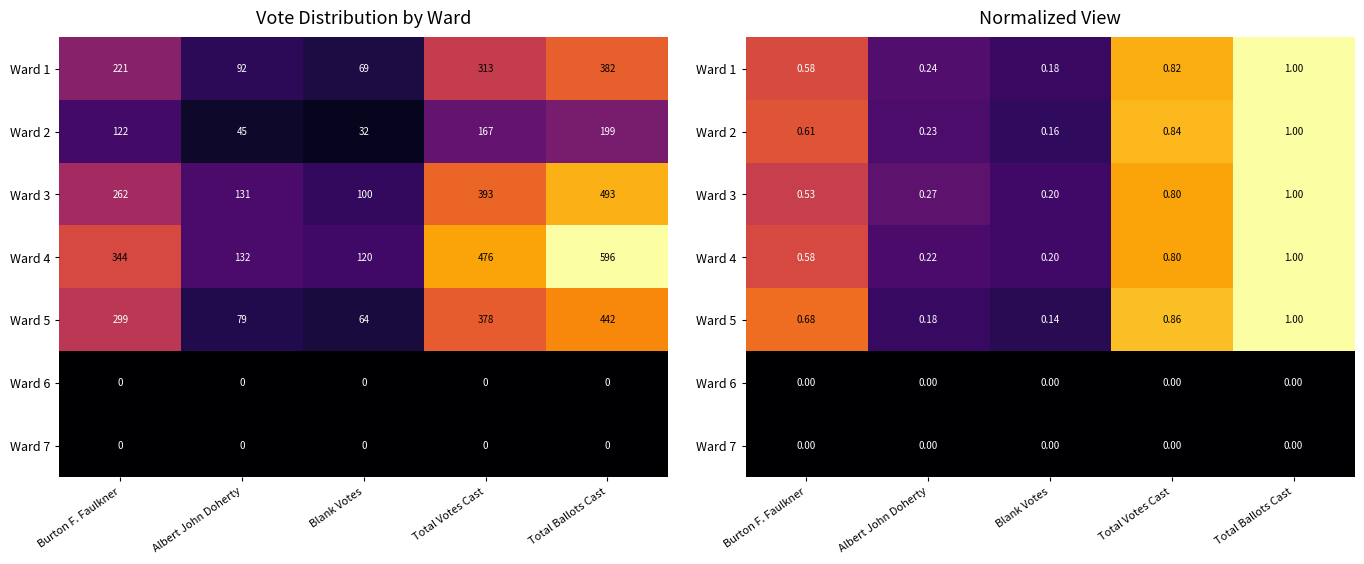

At which label does Ward 5 reach its minimum?

Blank Votes